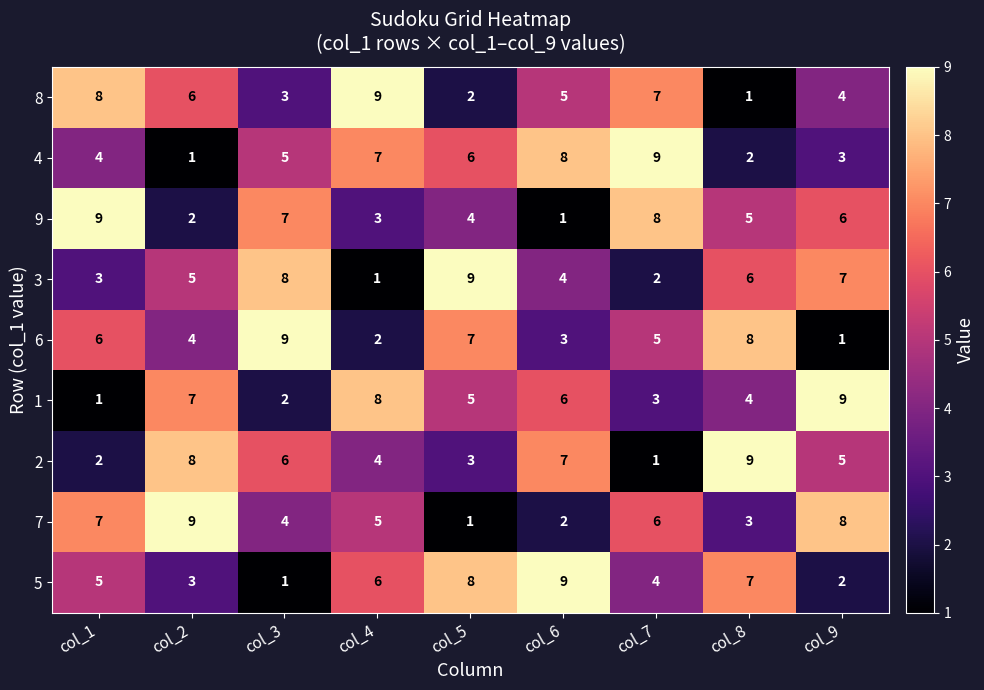

True or false: 6 has a value of 2 at col_4.

True